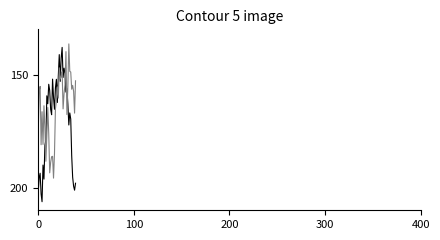

What is the minimum value shown in the chart?

136.4